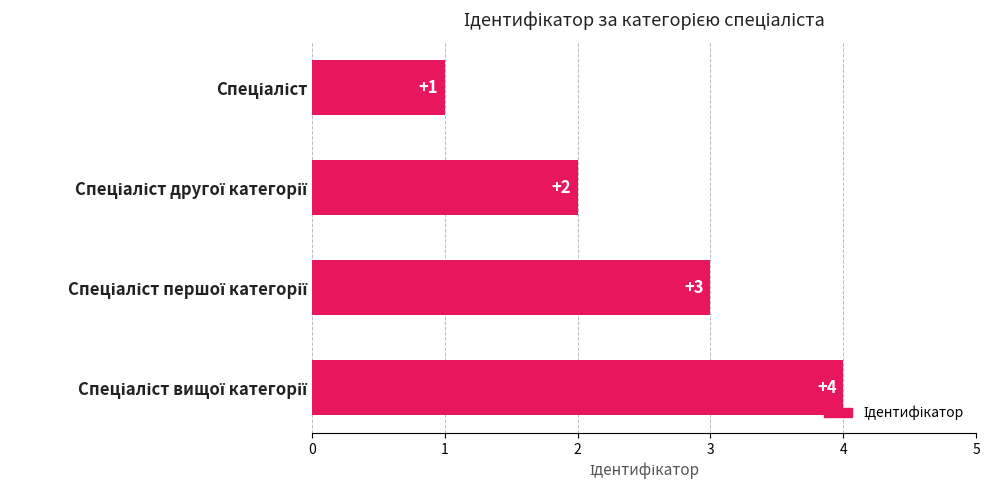

What is the value of the 2nd bar from the top?

2